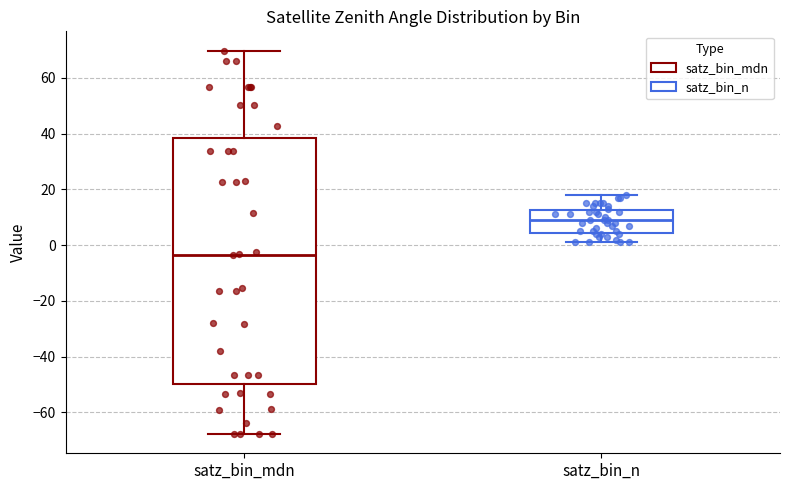

Reading left to right, read every box against the y-axis: the position of its median line, the range the box covers, and the ends of its whiskers. The values are not printed on the chart, so give them approximately, as read against the axis.

satz_bin_mdn: median -4, box -50 to 38, whiskers -68 to 70
satz_bin_n: median 10, box 4 to 12, whiskers 2 to 18